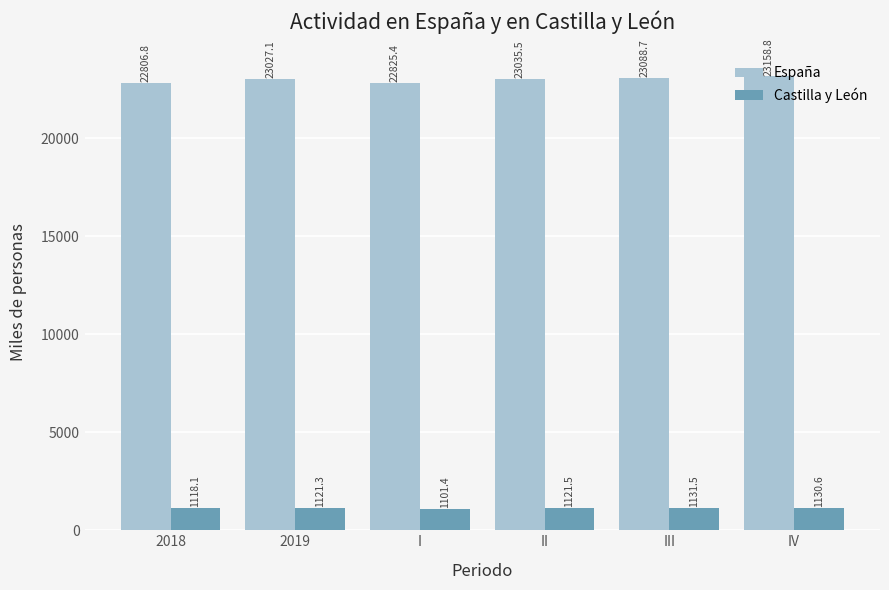

Which category has the lowest value in the Castilla y León series?

I